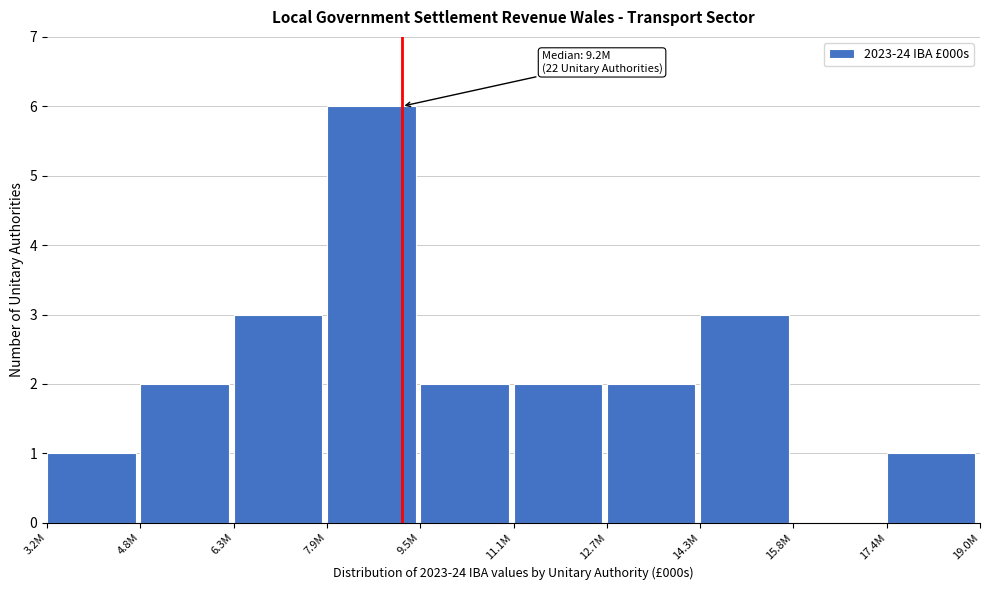

Reading left to right, what are all the values shown in this chart?

3.2M=1	4.8M=2	6.3M=3	7.9M=6	9.5M=2	11.1M=2	12.7M=2	14.3M=3	15.8M=0	17.4M=1